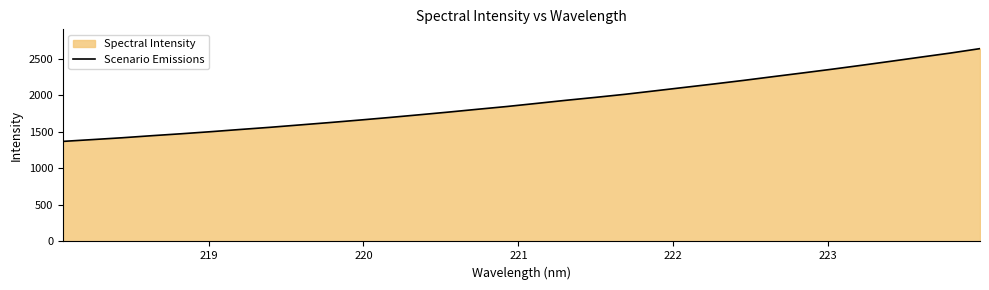

What is the sum of all values?

61291.3